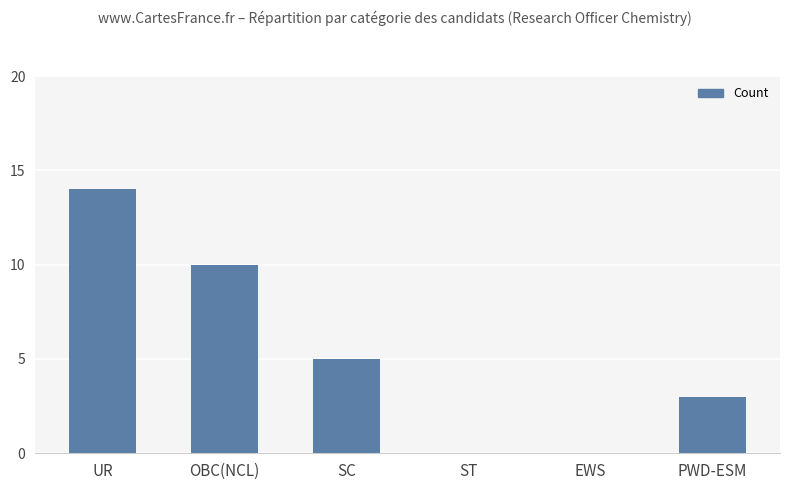

What is the difference between the values at SC and PWD-ESM?

2